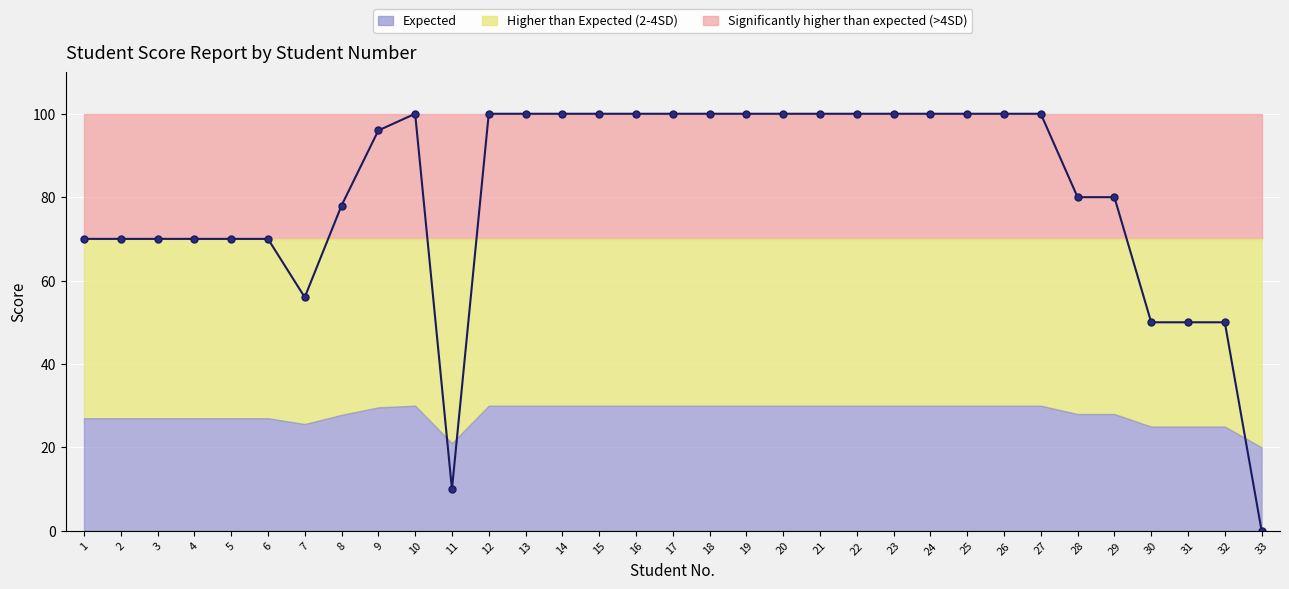

Between 4 and 19, which is larger?

19